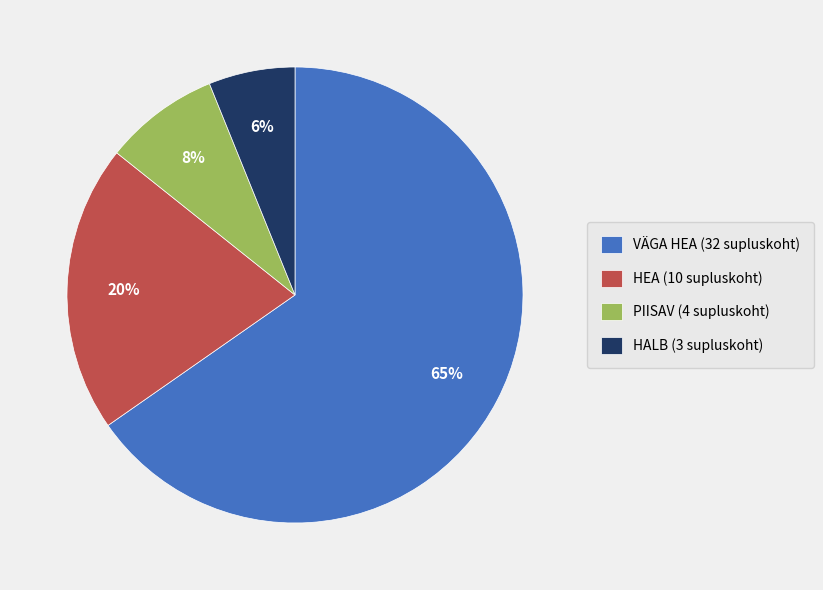

To the nearest percent, what is the average slice percentage?

25%